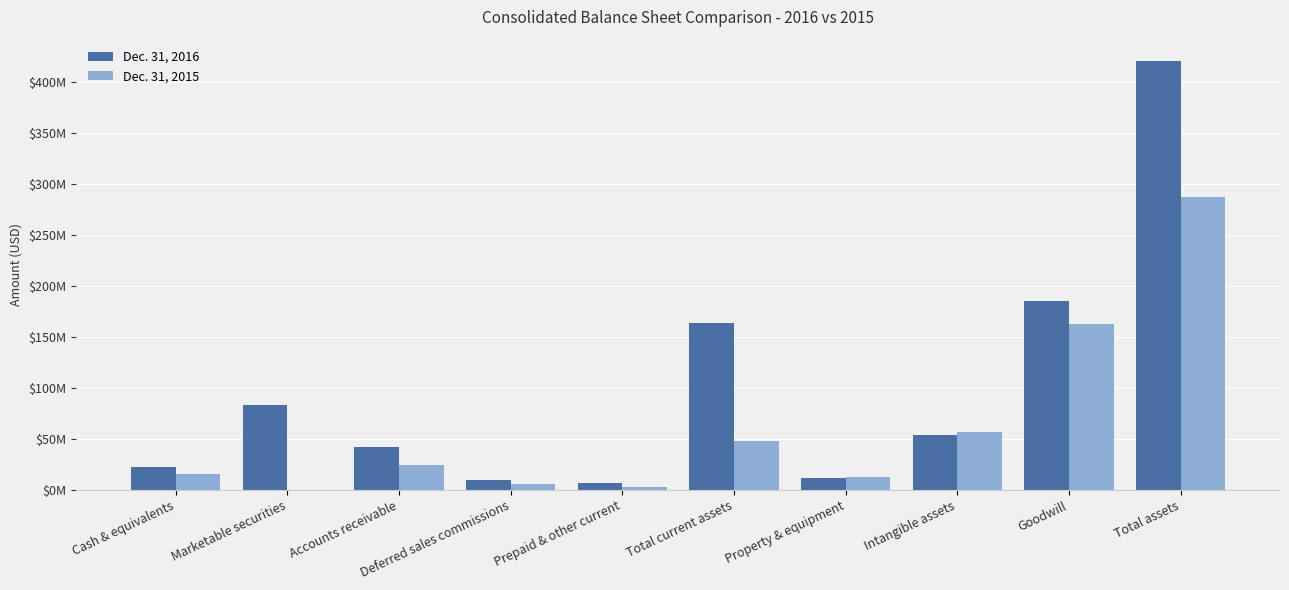

What is the difference between the second highest and second lowest values in the Dec. 31, 2016 series?

175471000